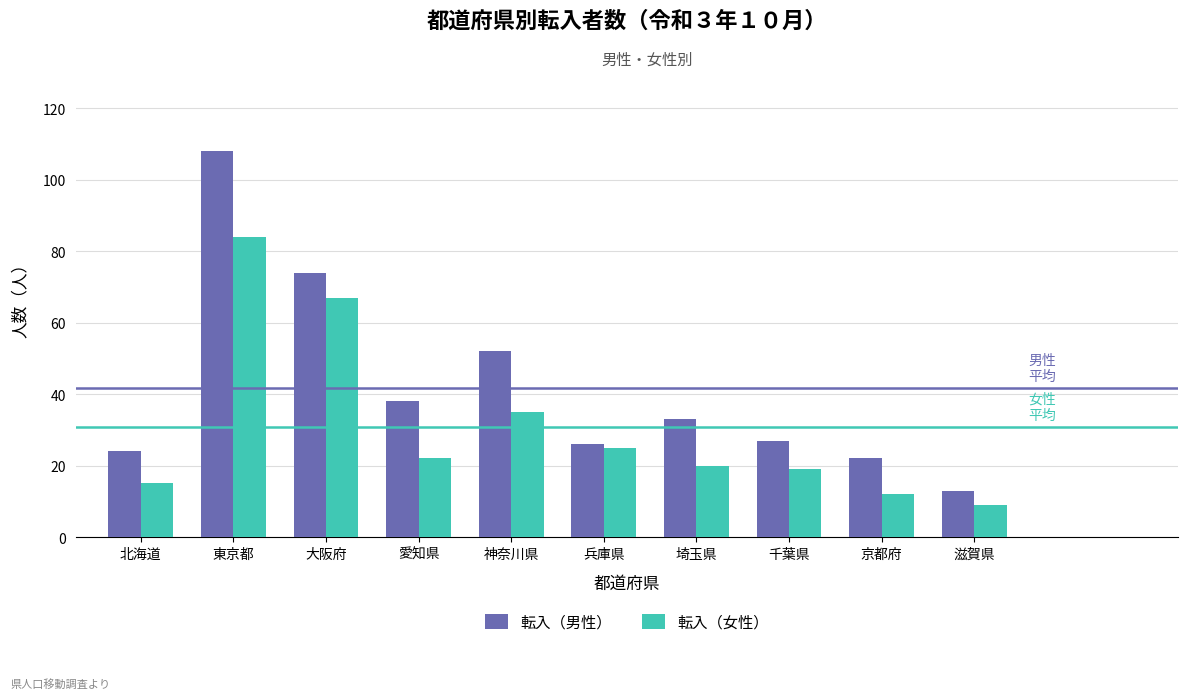

The 転入（女性） series shows 15 at 北海道. True or false?

True